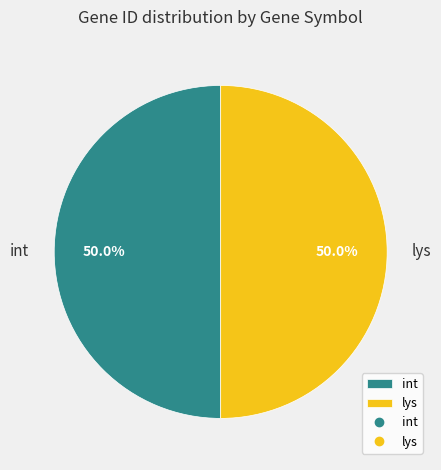

To the nearest percent, what percentage of the pie is lys?

50%